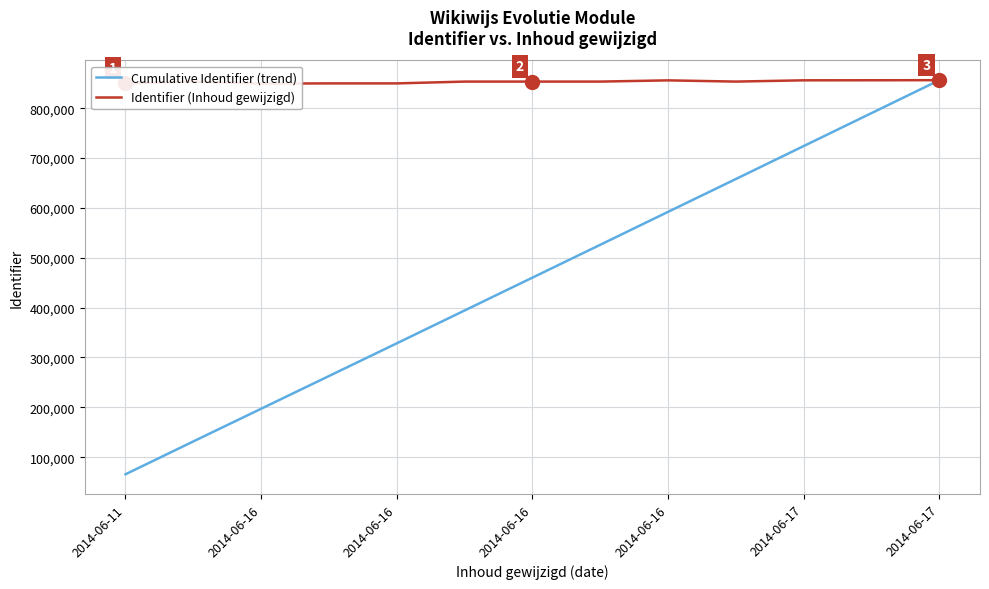

What is the spread (max minus min) of values at 2014-06-17?

131916.9